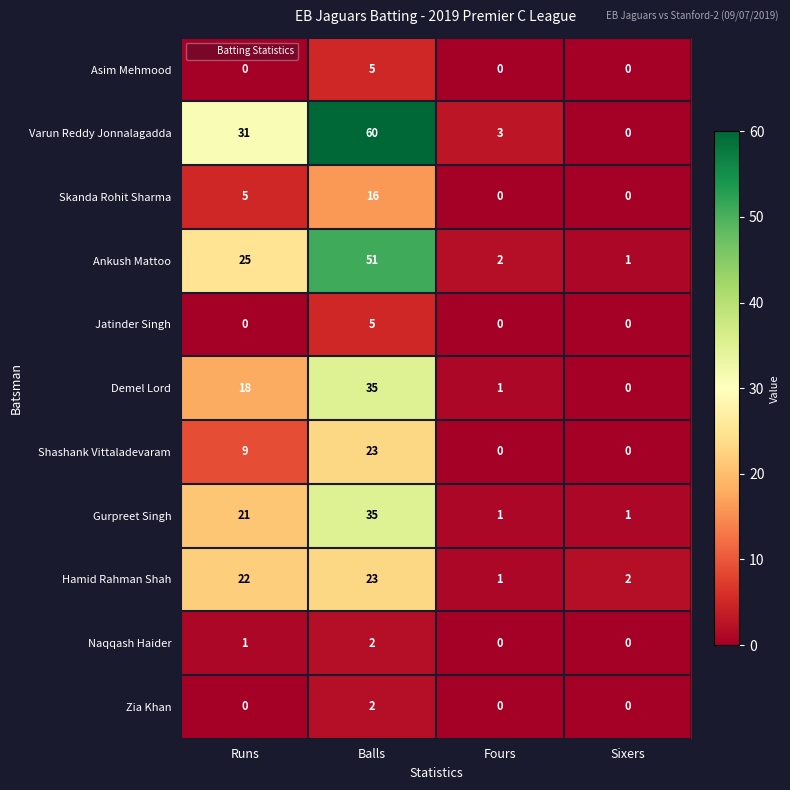

Count the Gurpreet Singh values in the range 1 to 35.

4